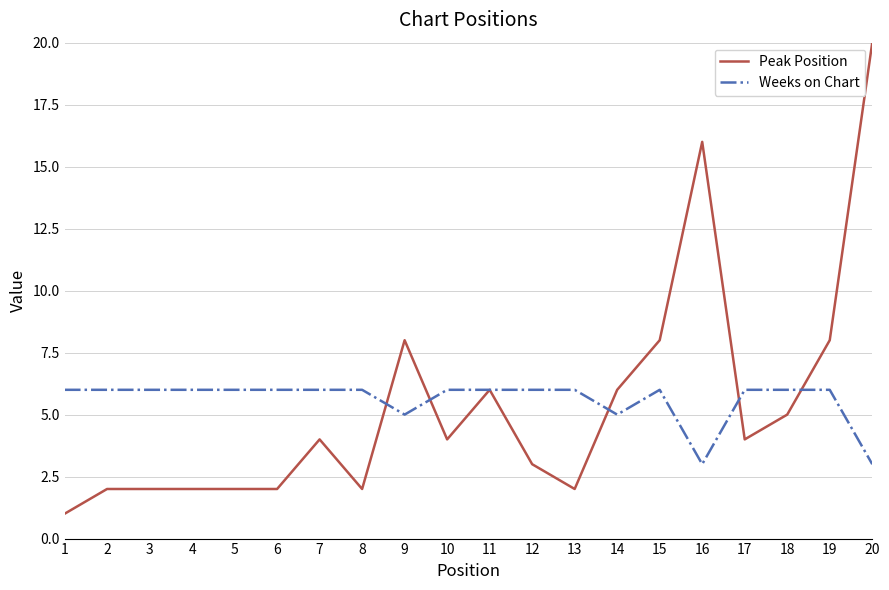

At how many categories does at least one series exceed 15?

2